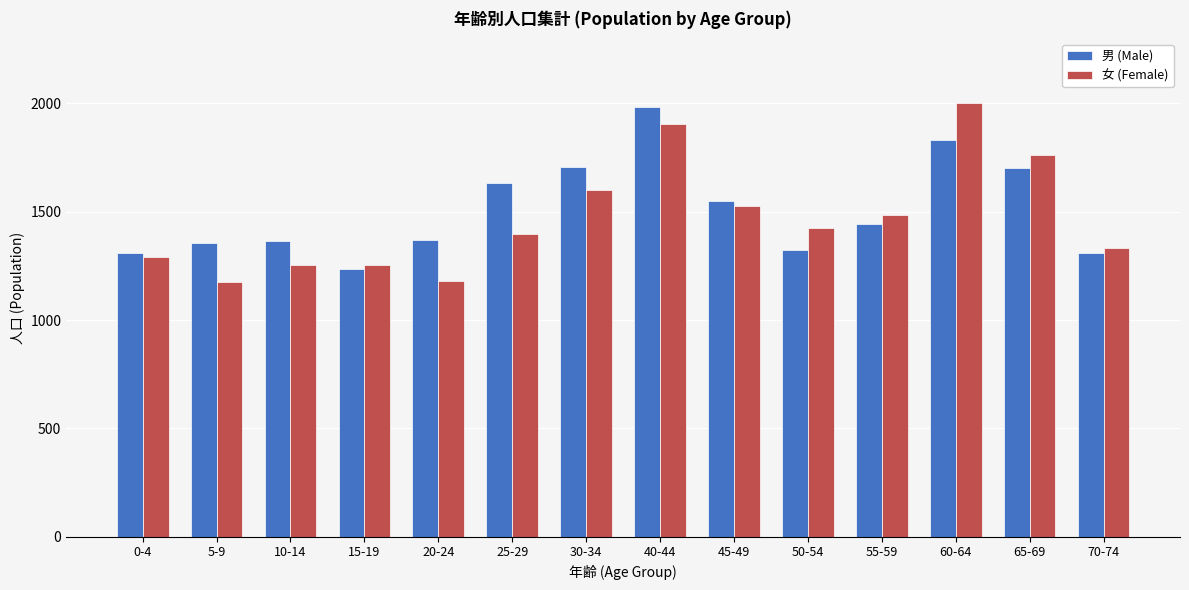

At which label does 男 (Male) reach its minimum?

15-19